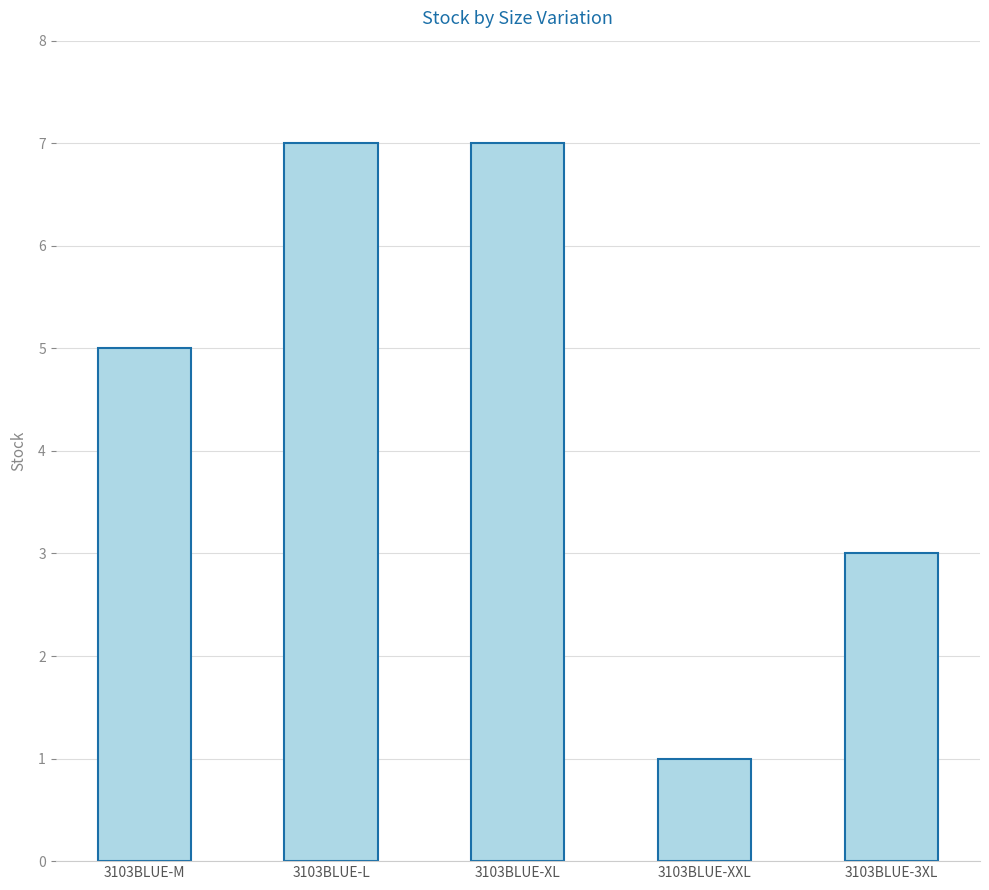

How many values are between 3 and 7?

4